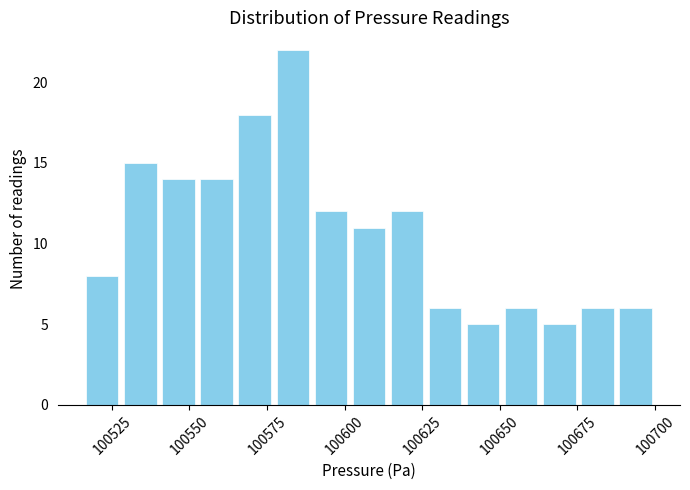

Around what value on the x-axis is the tallest bar? Give the approximate position of its centre, as read against the axis.

100585